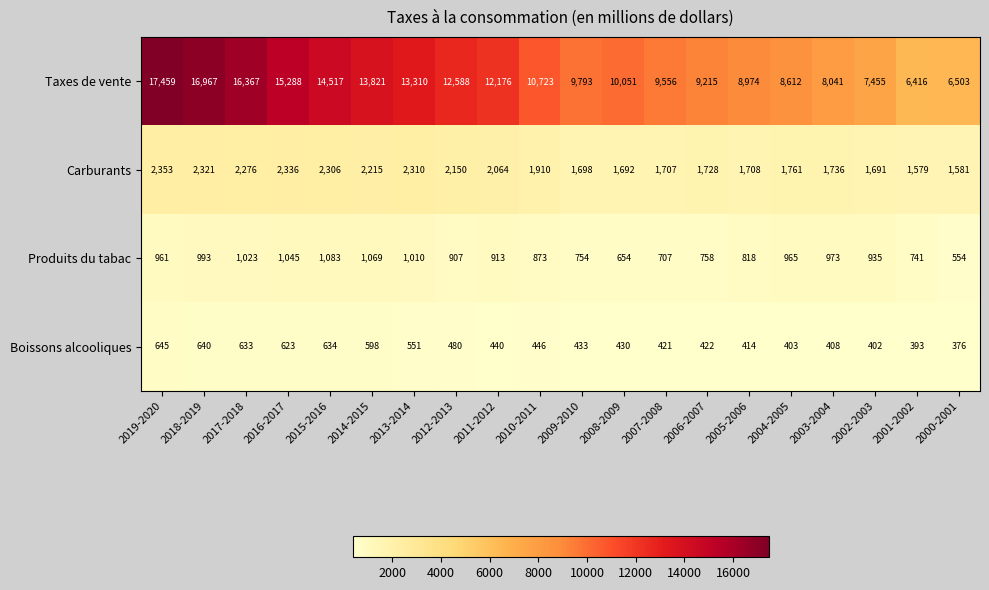

Is the value of Boissons alcooliques at 2005-2006 greater than the value of Produits du tabac at 2003-2004?

No